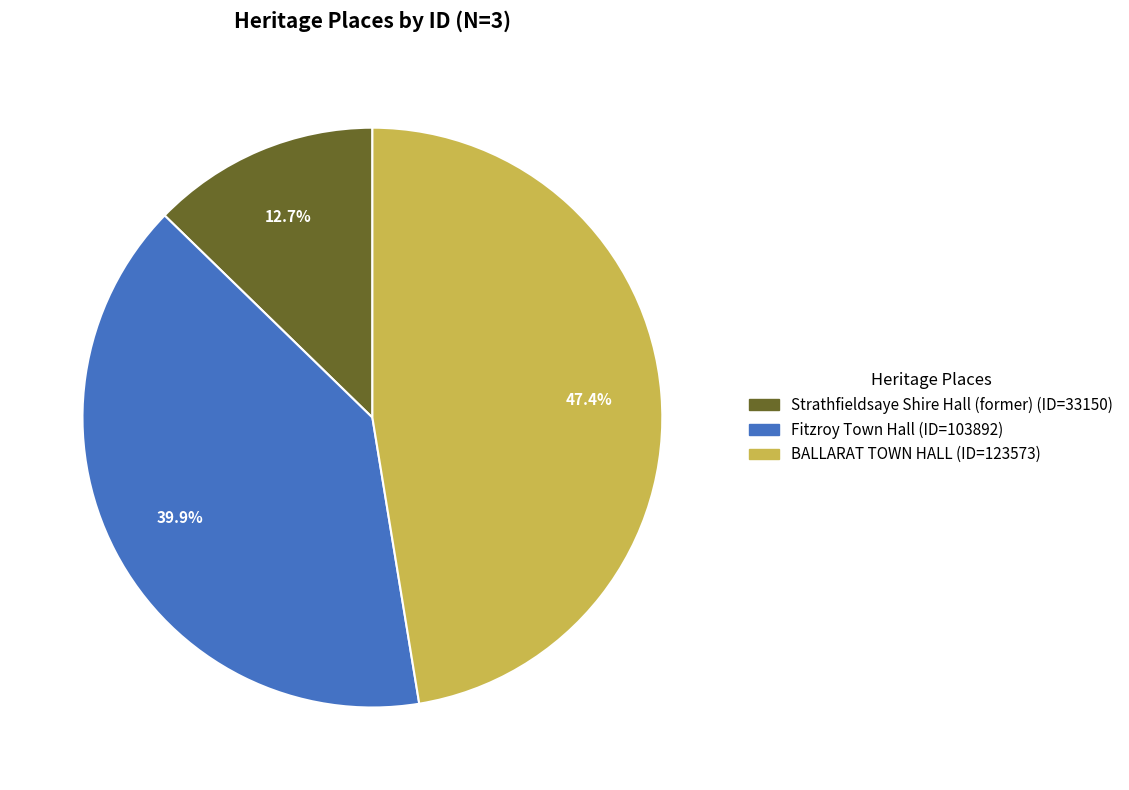

Is there a majority slice in this chart?

No